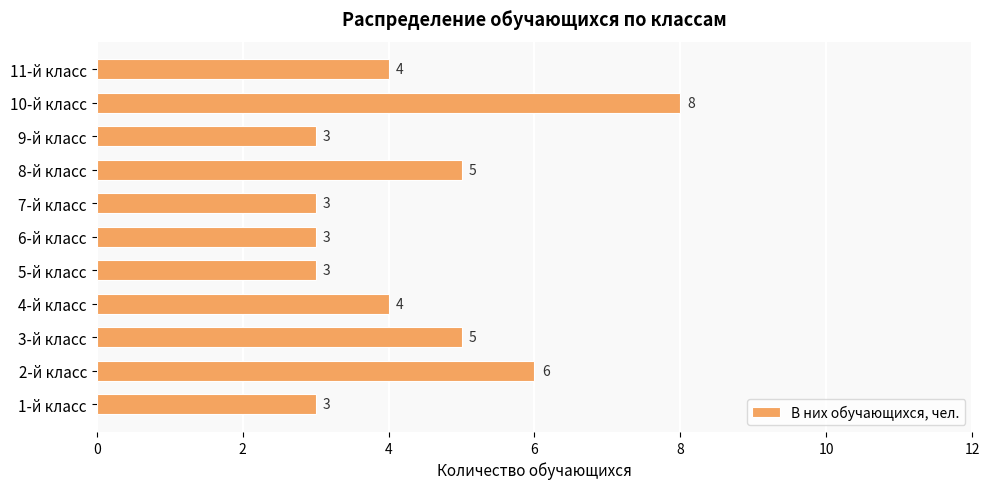

What is the difference between the maximum and second lowest values?

5